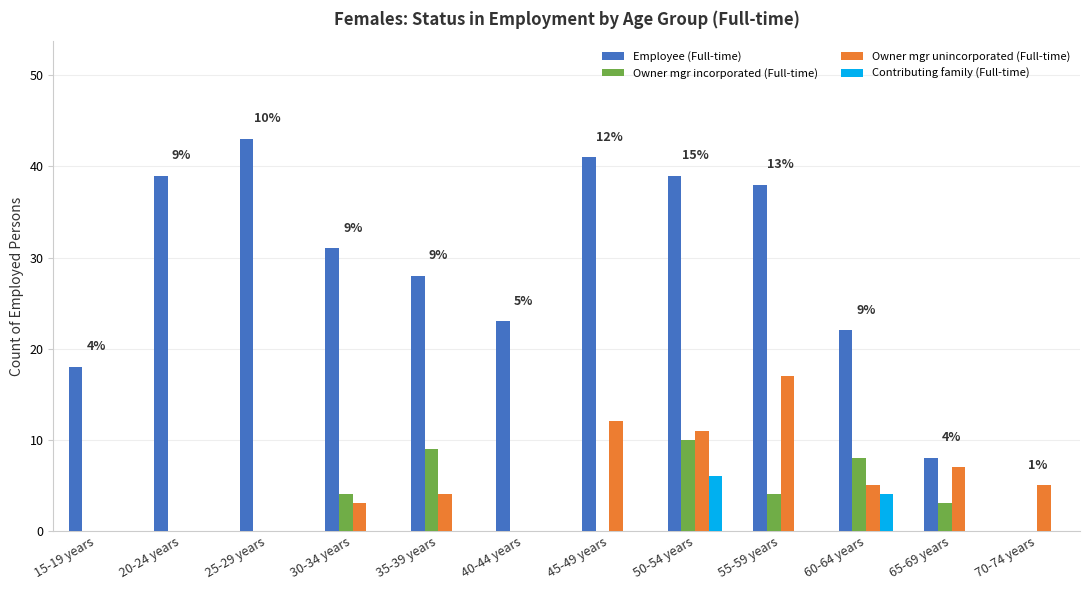

Reading left to right, list all the values displayed in this chart.

Employee (Full-time): 15-19 years=18	20-24 years=39	25-29 years=43	30-34 years=31	35-39 years=28	40-44 years=23	45-49 years=41	50-54 years=39	55-59 years=38	60-64 years=22	65-69 years=8	70-74 years=0
Owner mgr incorporated (Full-time): 15-19 years=0	20-24 years=0	25-29 years=0	30-34 years=4	35-39 years=9	40-44 years=0	45-49 years=0	50-54 years=10	55-59 years=4	60-64 years=8	65-69 years=3	70-74 years=0
Owner mgr unincorporated (Full-time): 15-19 years=0	20-24 years=0	25-29 years=0	30-34 years=3	35-39 years=4	40-44 years=0	45-49 years=12	50-54 years=11	55-59 years=17	60-64 years=5	65-69 years=7	70-74 years=5
Contributing family (Full-time): 15-19 years=0	20-24 years=0	25-29 years=0	30-34 years=0	35-39 years=0	40-44 years=0	45-49 years=0	50-54 years=6	55-59 years=0	60-64 years=4	65-69 years=0	70-74 years=0